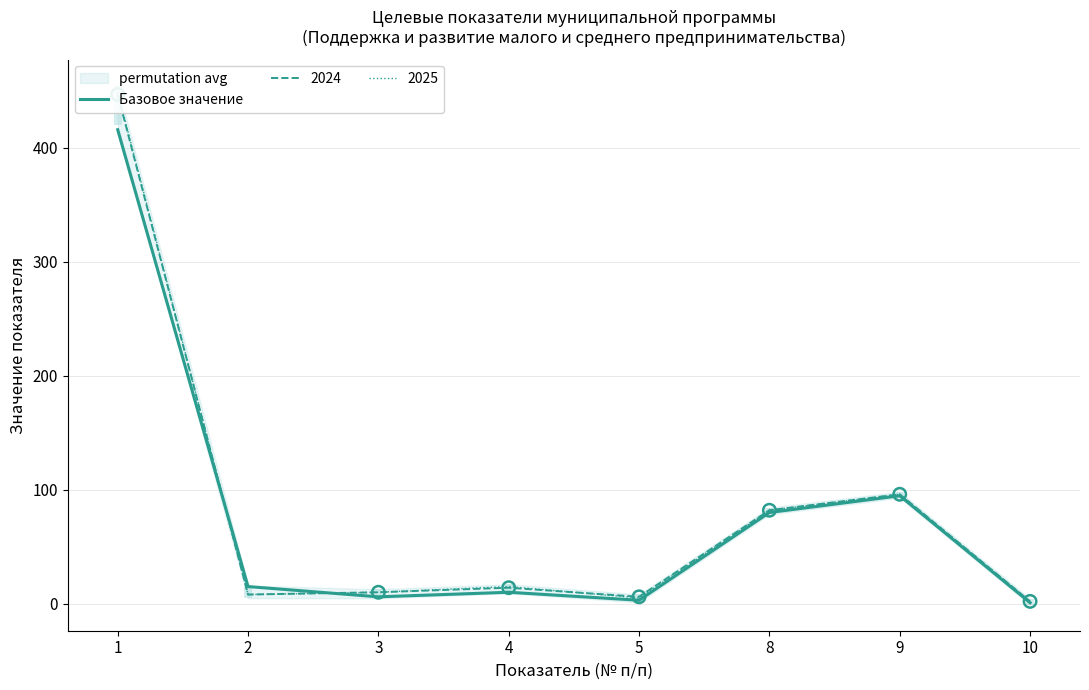

What is the change in value from 9 to 10?

-93.9